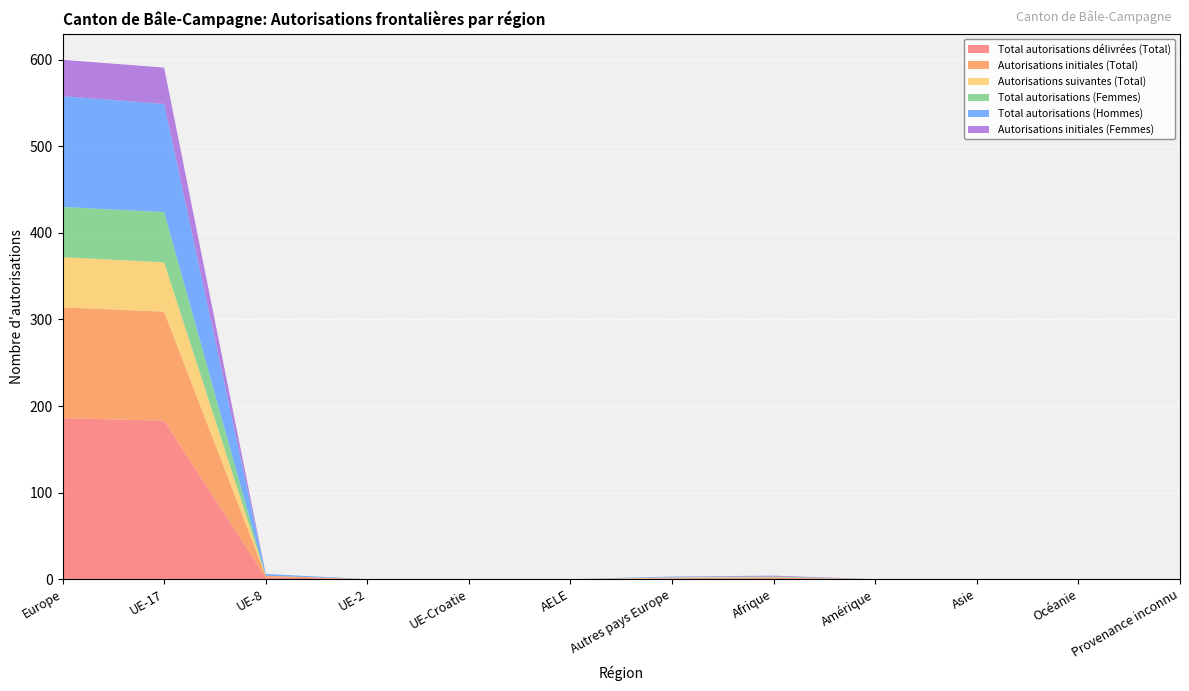

Reading left to right, extract all data points from this chart.

Total autorisations délivrées (Total): 186	183	2	0	0	0	1	1	0	0	0	0
Autorisations initiales (Total): 128	126	2	0	0	0	0	1	0	0	0	0
Autorisations suivantes (Total): 58	57	0	0	0	0	1	0	0	0	0	0
Total autorisations (Femmes): 58	58	0	0	0	0	0	1	0	0	0	0
Total autorisations (Hommes): 128	125	2	0	0	0	1	0	0	0	0	0
Autorisations initiales (Femmes): 42	42	0	0	0	0	0	1	0	0	0	0